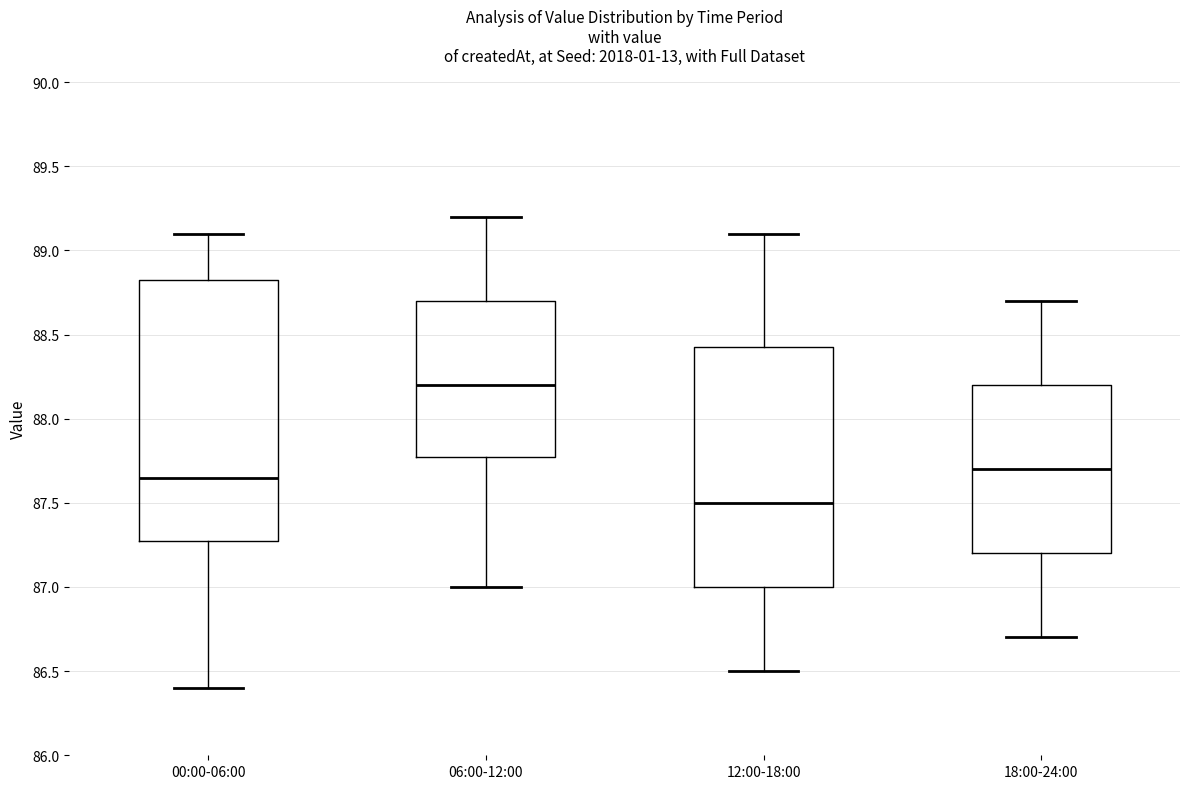

Where does the upper whisker of the box for 06:00-12:00 end on the y-axis? The values are not printed on the chart, so give them approximately, as read against the axis.

89.20